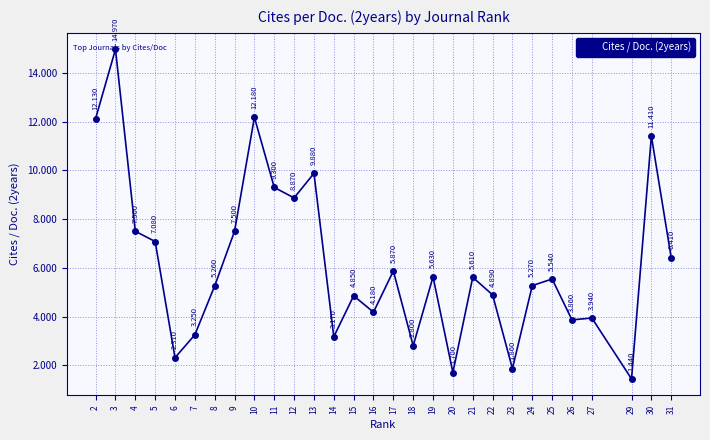

Read the value at 10.

12.2